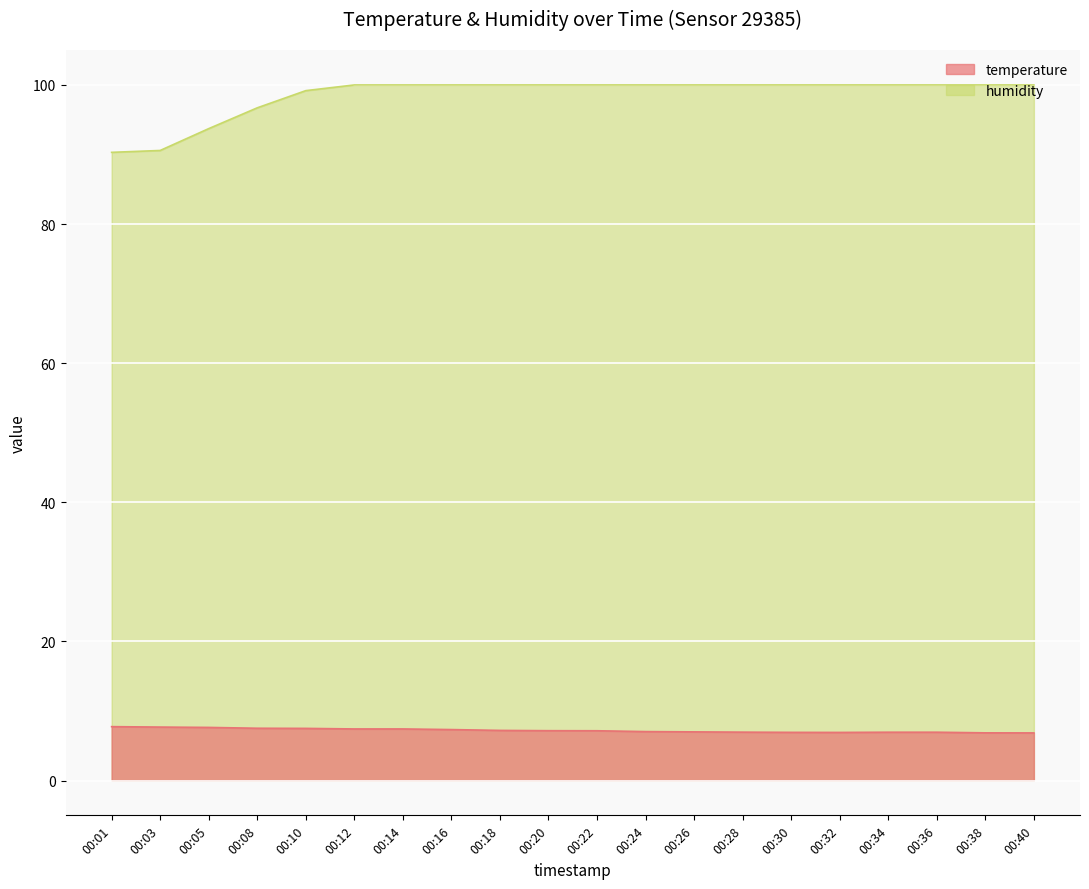

True or false: humidity has more than 0 points higher than both neighbors.

False